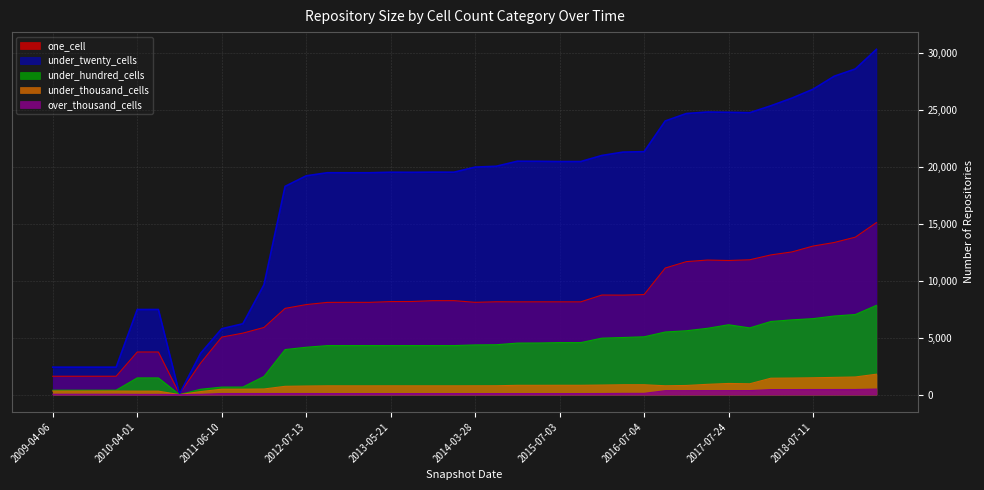

How many lines are shown in the chart?

5